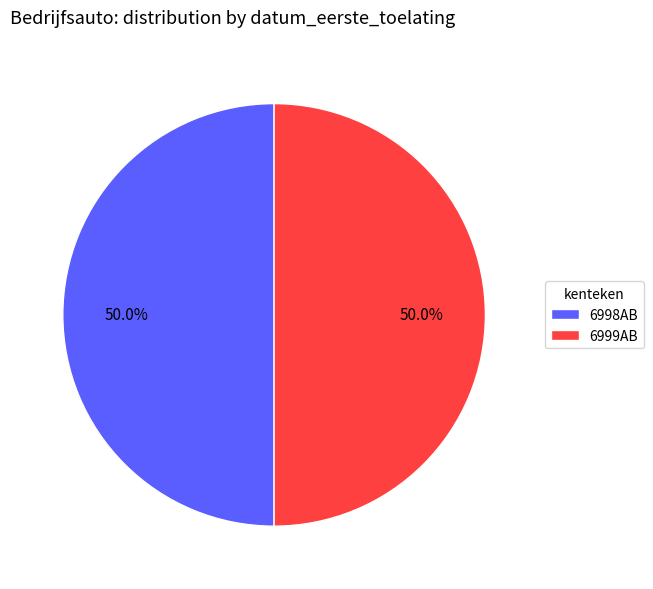

True or false: 6998AB accounts for 50% of the total.

True